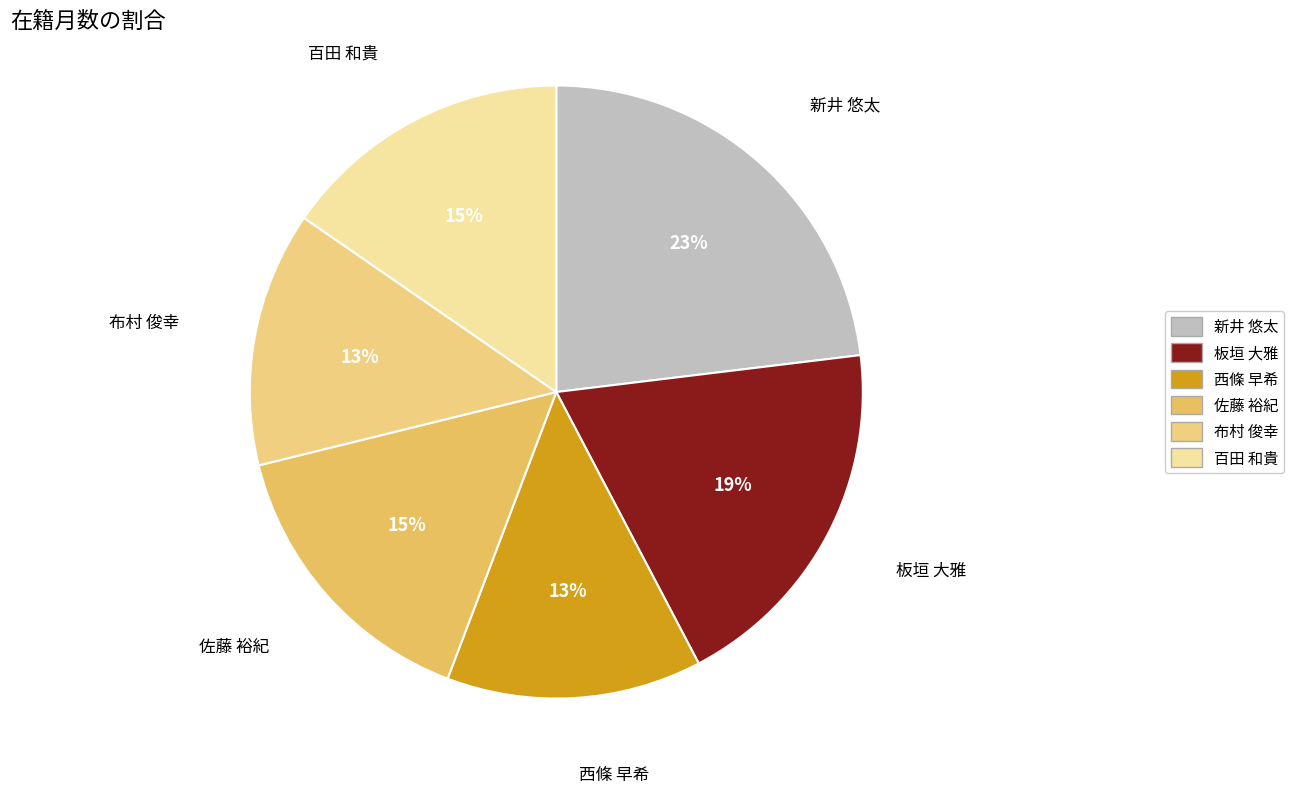

Which category has the biggest portion of the pie?

新井 悠太